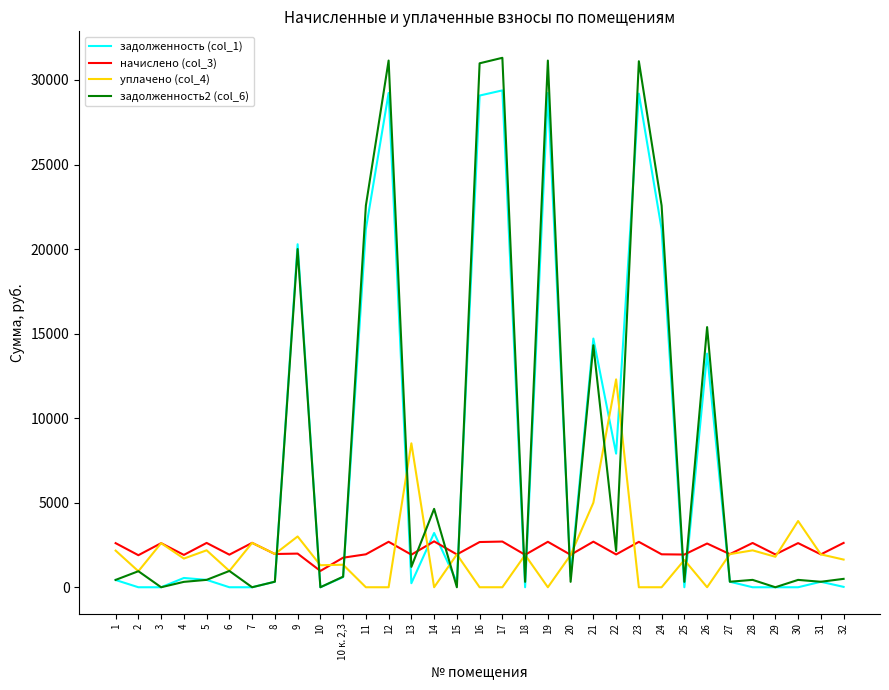

Where is the first local maximum for уплачено (col_4)?

3